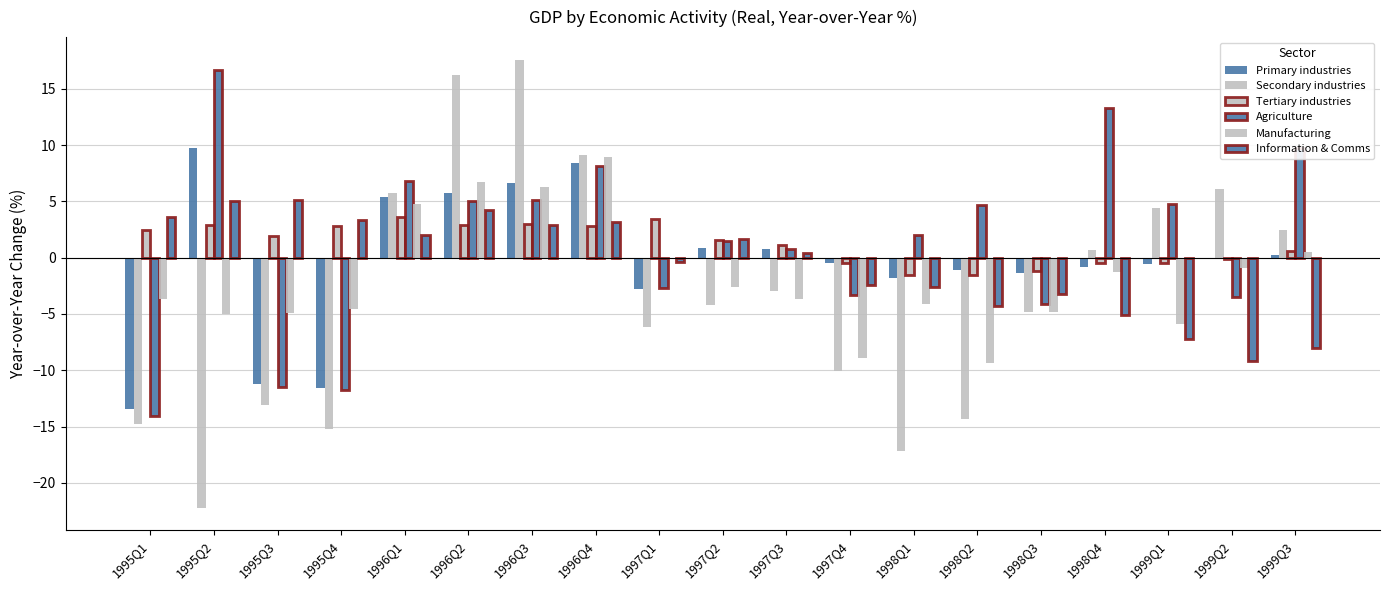

What is the label of the 2nd bar from the right?

1999Q2